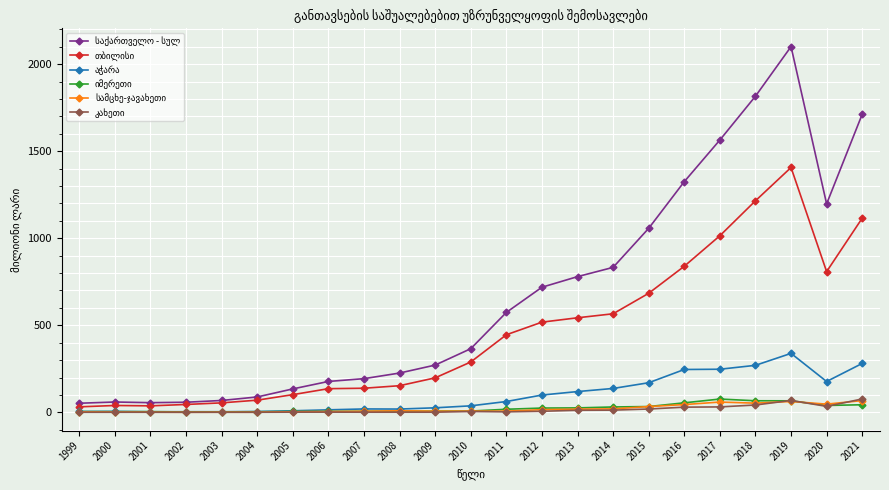

At how many categories does at least one series exceed 917?

7